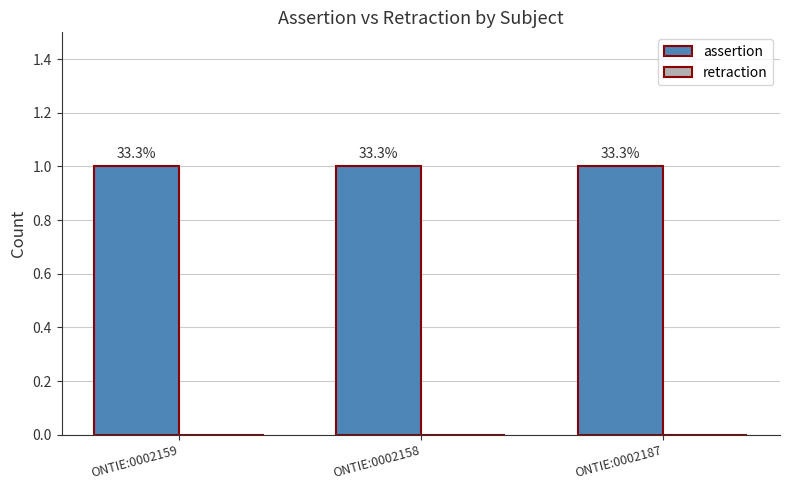

Reading right to left, what are all the values shown in this chart?

assertion: ONTIE:0002187=1	ONTIE:0002158=1	ONTIE:0002159=1
retraction: ONTIE:0002187=0	ONTIE:0002158=0	ONTIE:0002159=0